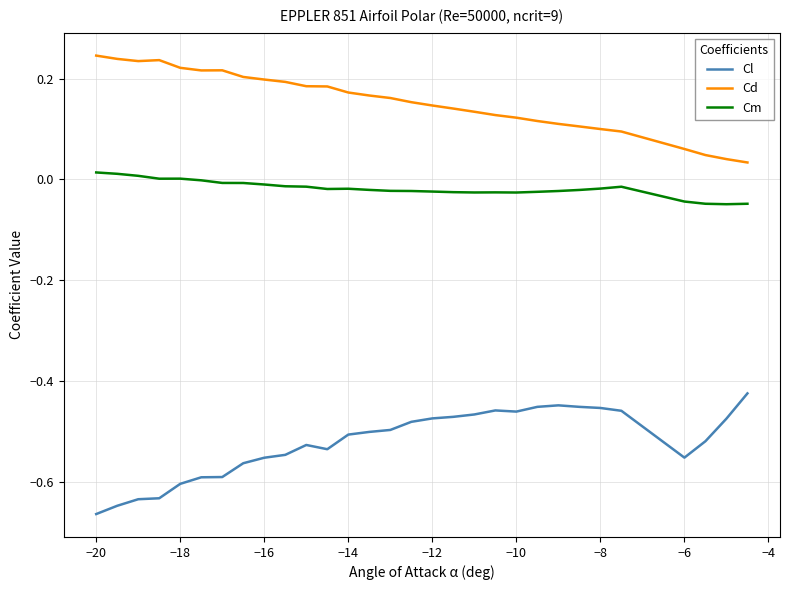

Which series has the largest total across all categories?

Cd